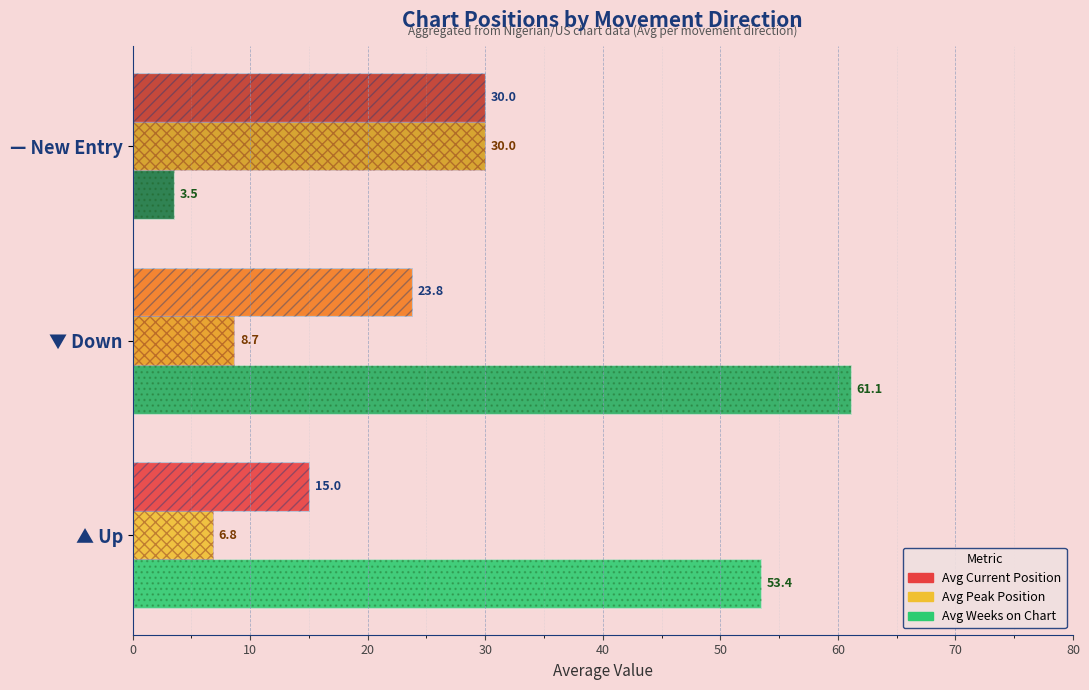

What is the value of the Avg Position bar at the 1st from the left?

15.0